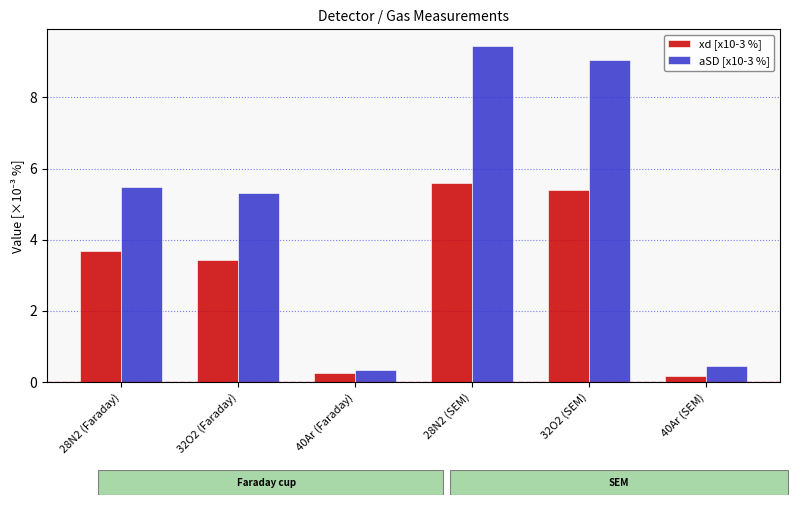

What is the label of the 6th bar from the right?

28N2 (Faraday)